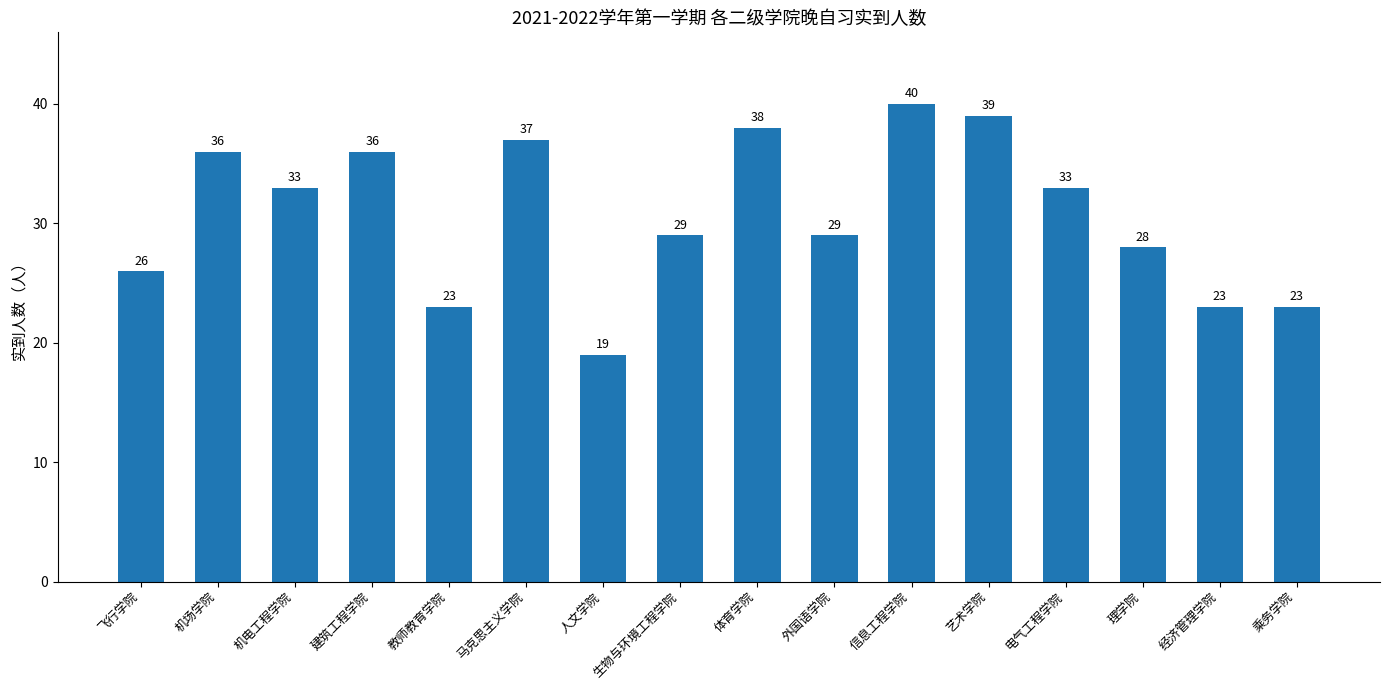

What position from the left is 电气工程学院?

13